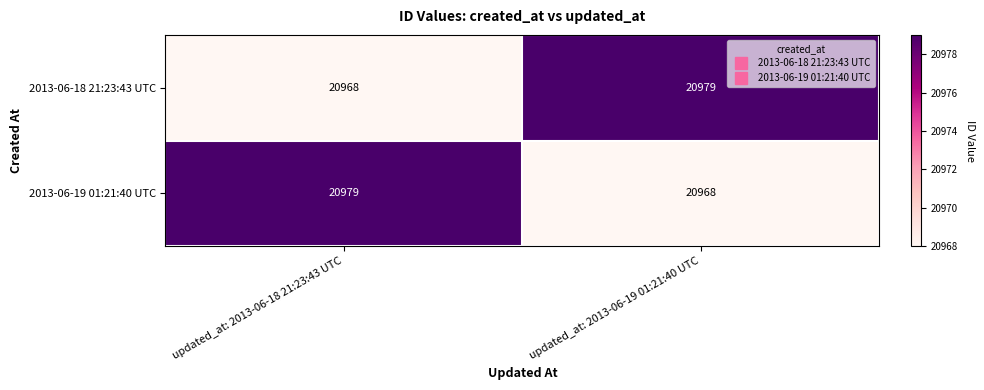

What is the lowest value of the 2013-06-18 21:23:43 UTC series?

20968